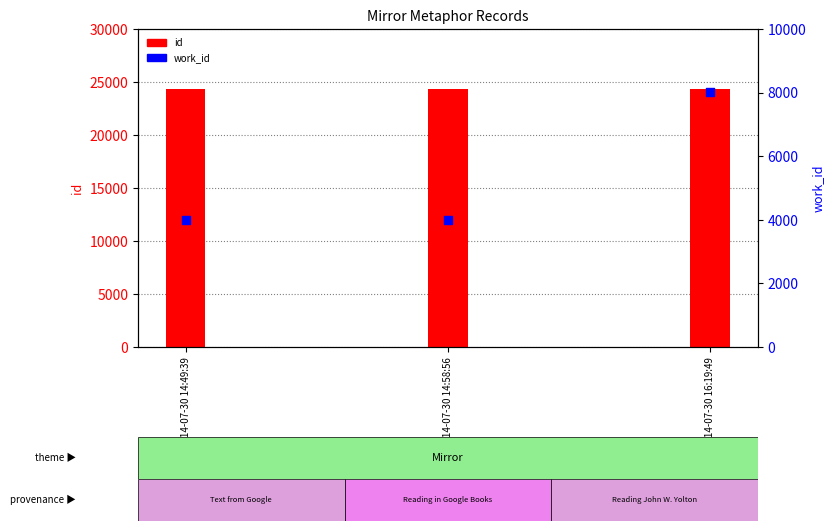

What is the total value across all series at 2014-07-30 14:49:39?

28356